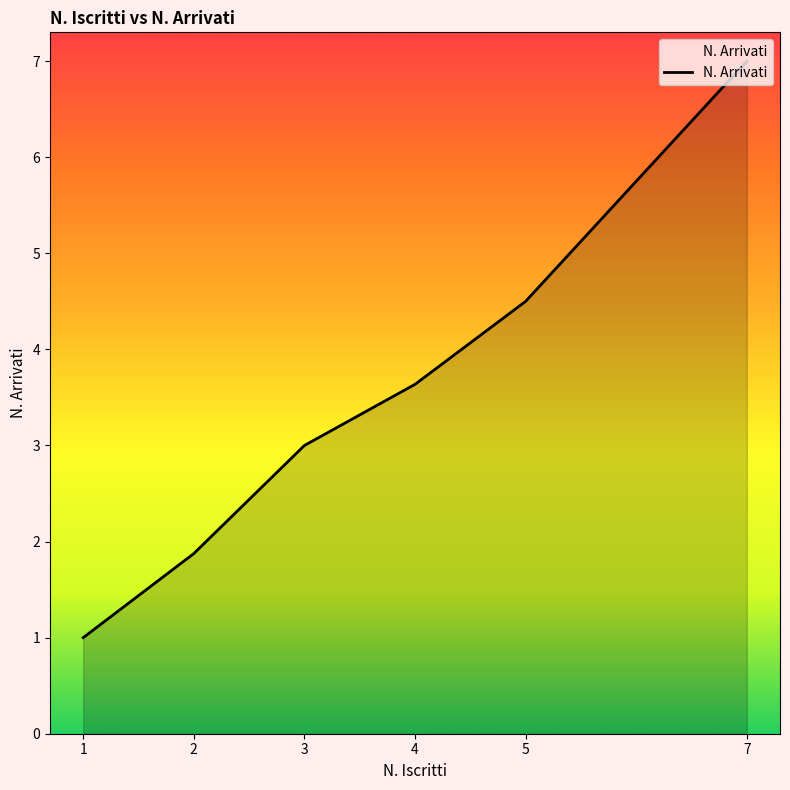

At which category does the chart reach its minimum across all series?

1